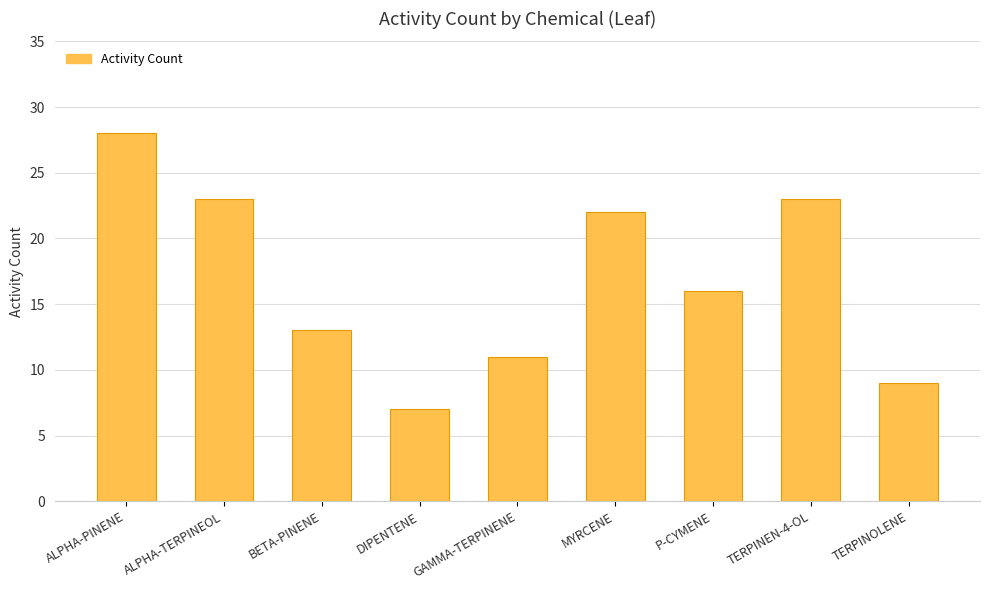

Which label corresponds to the largest value in the chart?

ALPHA-PINENE